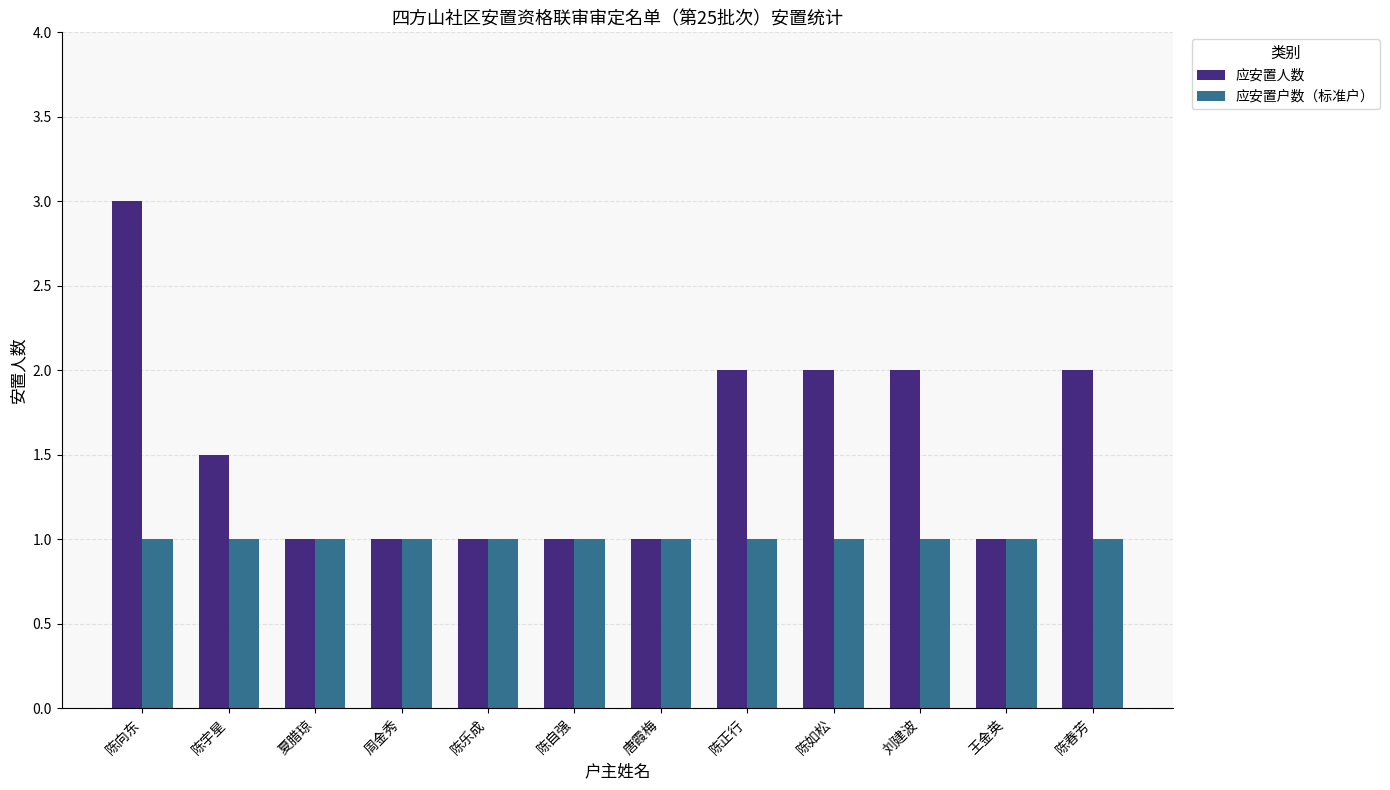

Which series has the widest spread of values?

应安置人数